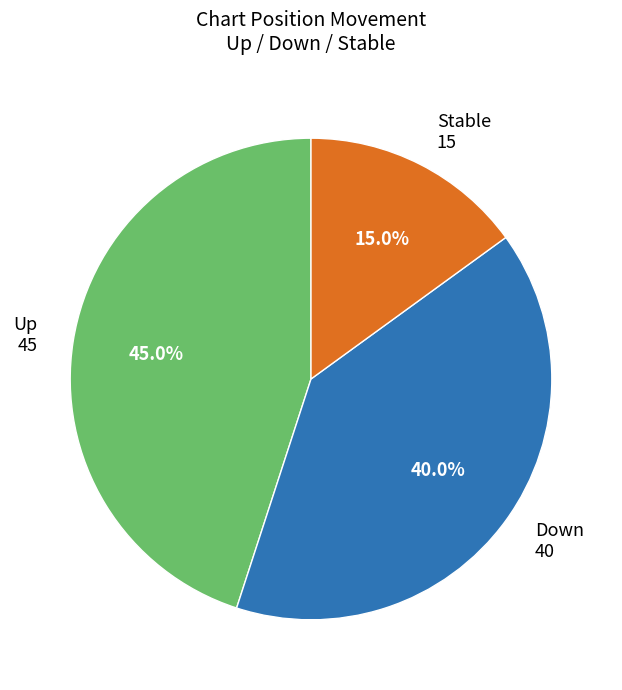

What is the largest slice in the pie chart?

Up 45